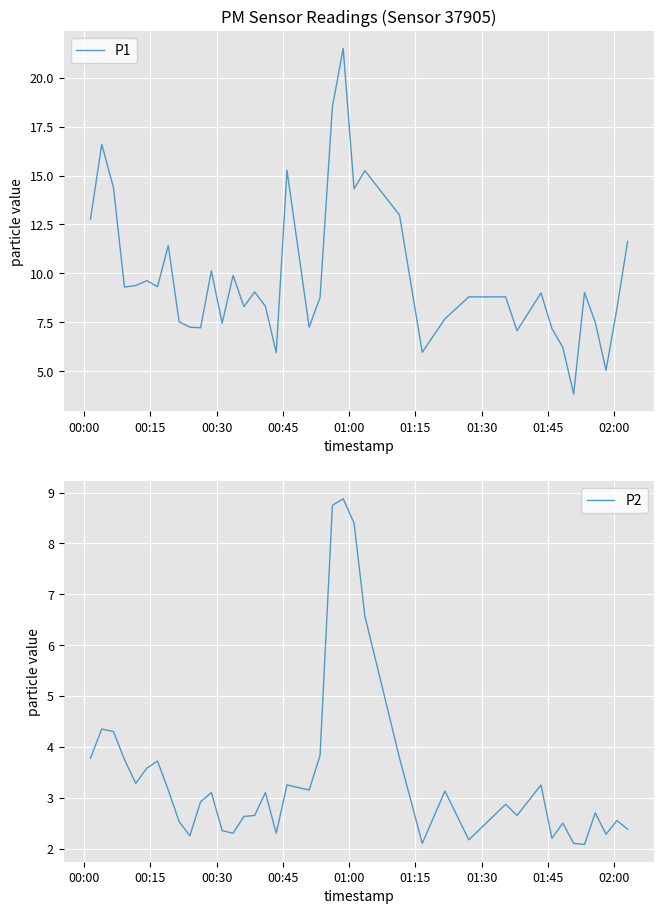

What is the highest value of the P1 series?

21.5